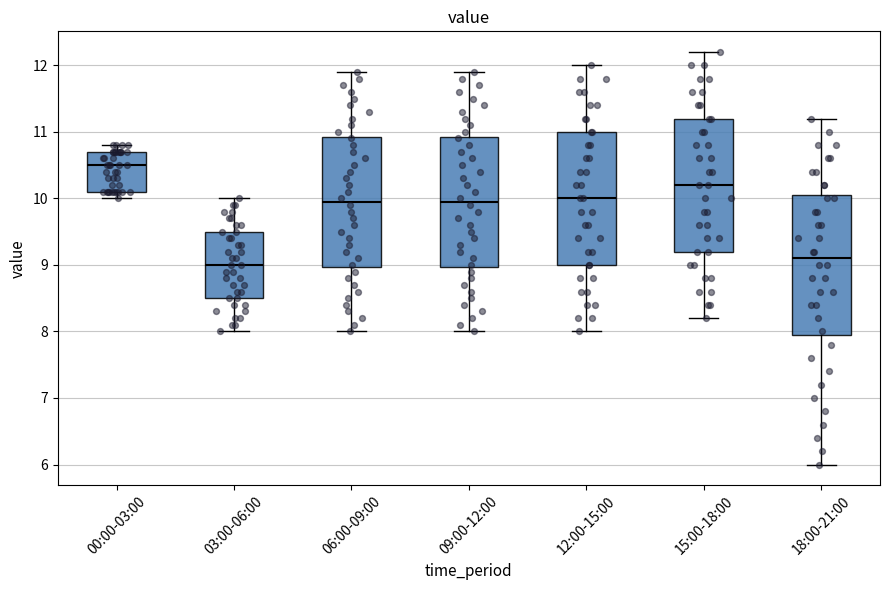

Reading left to right, transcribe this box plot: for each box, give where its median line is, the range the box spans, and where its two whiskers end, as read against the y-axis. The values are not printed on the chart, so give them approximately, as read against the axis.

00:00-03:00: median 10.5, box 10.1 to 10.7, whiskers 10.0 to 10.8
03:00-06:00: median 9.0, box 8.5 to 9.5, whiskers 8.0 to 10.0
06:00-09:00: median 10.0, box 9.0 to 10.9, whiskers 8.0 to 11.9
09:00-12:00: median 10.0, box 9.0 to 10.9, whiskers 8.0 to 11.9
12:00-15:00: median 10.0, box 9.0 to 11.0, whiskers 8.0 to 12.0
15:00-18:00: median 10.2, box 9.2 to 11.2, whiskers 8.2 to 12.2
18:00-21:00: median 9.1, box 8.0 to 10.1, whiskers 6.0 to 11.2